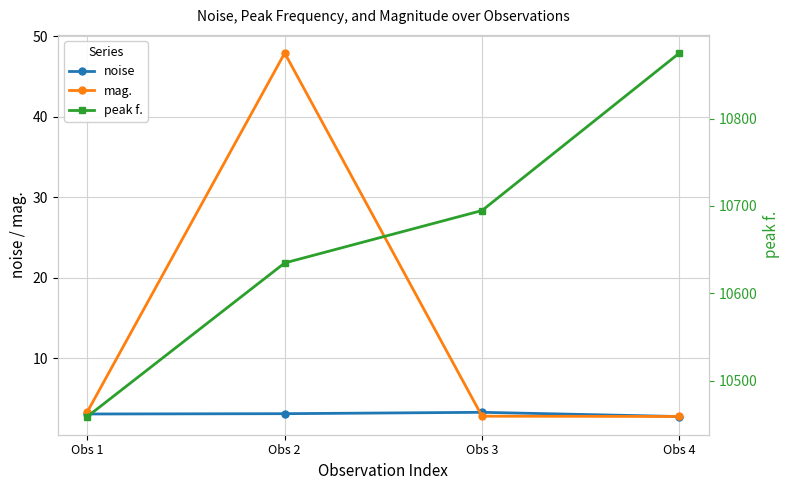

How many categories are shown in the chart?

4